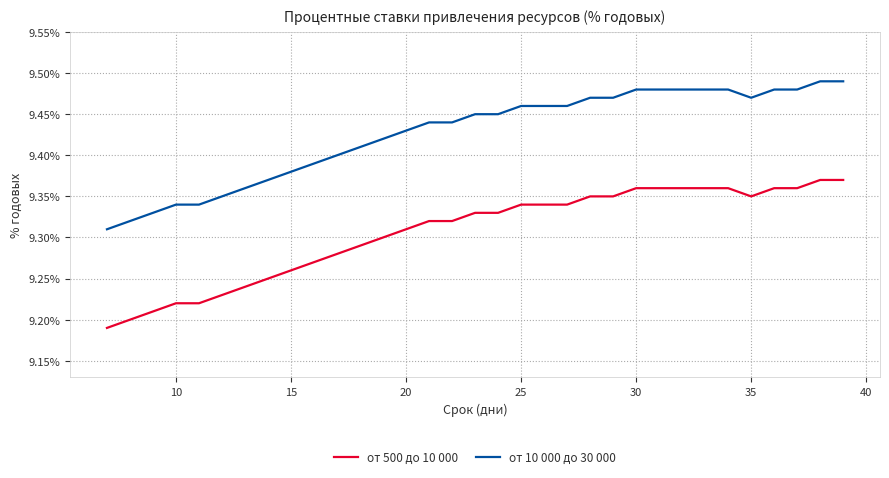

True or false: от 10 000 до 30 000 and от 500 до 10 000 intersect in this chart.

False